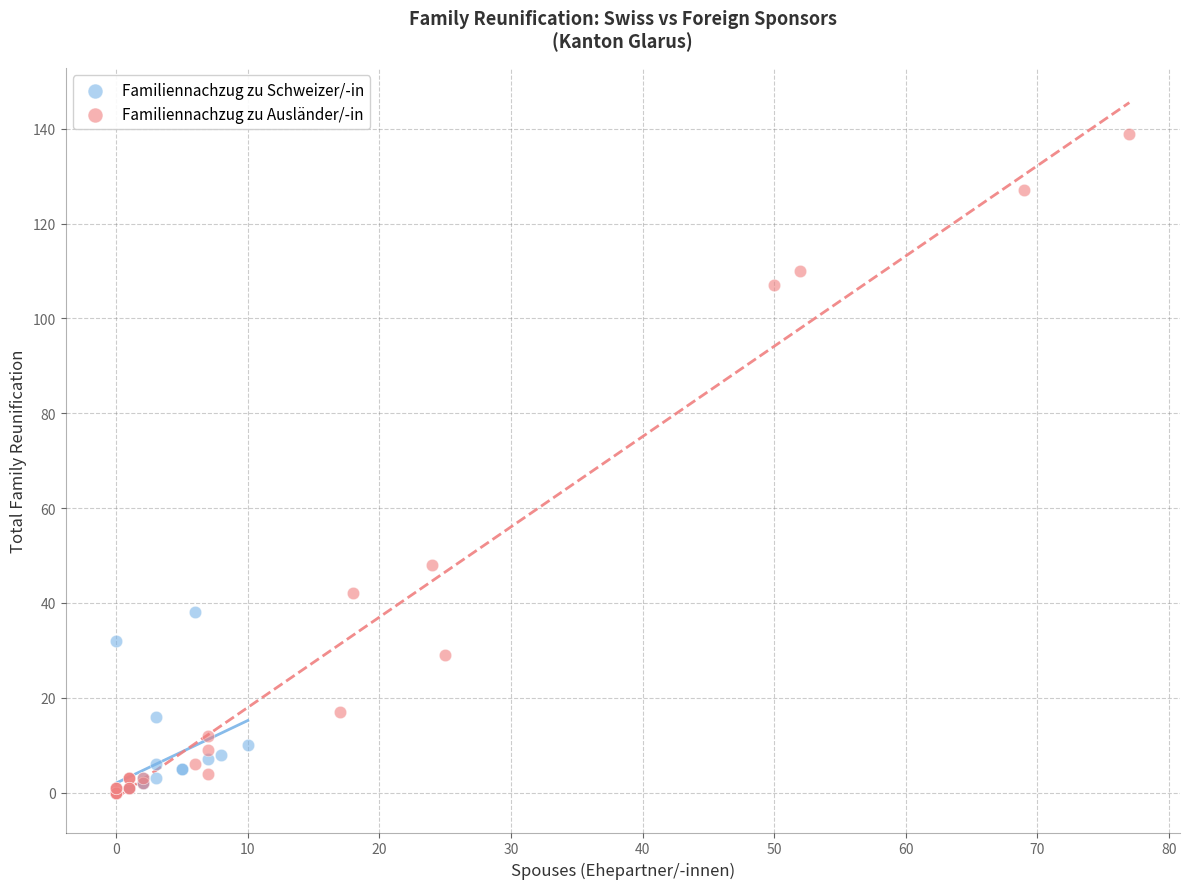

Which series has the largest Y range (max minus min)?

Familiennachzug zu Ausländer/-in